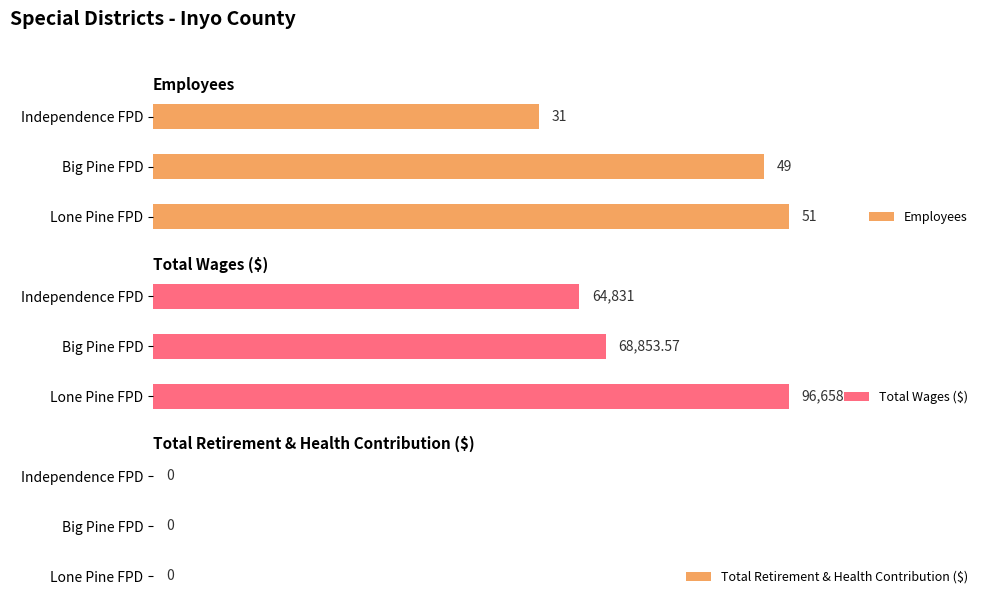

What is the maximum value shown in the chart?

96658.0